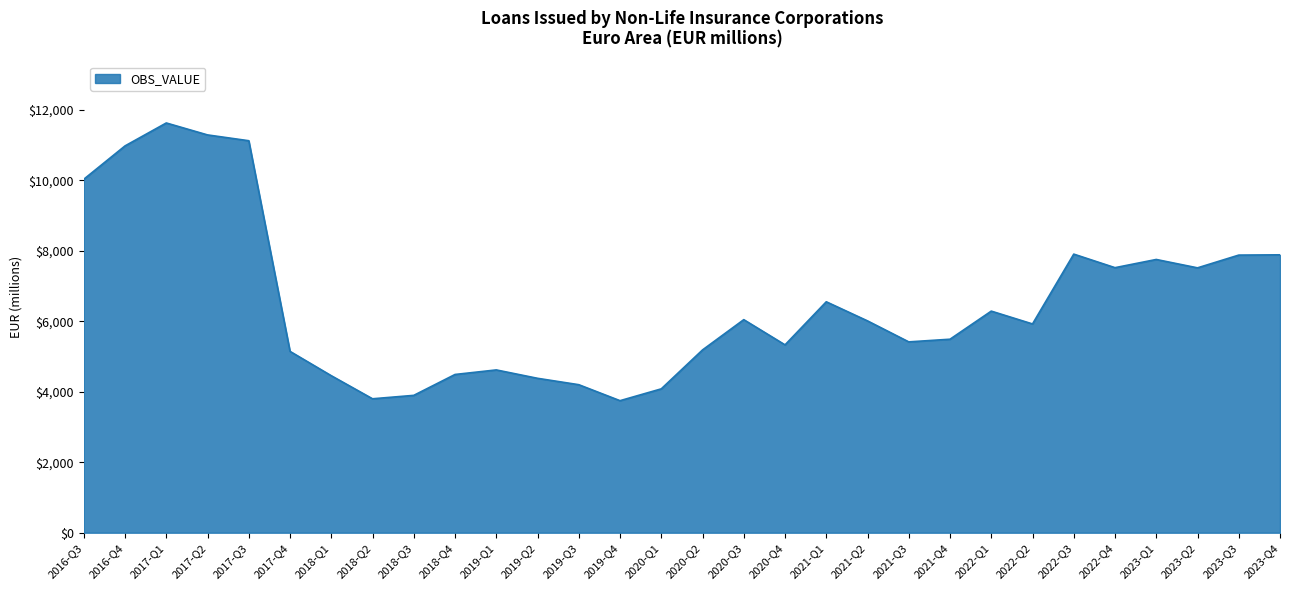

What is the average value?

6554.2